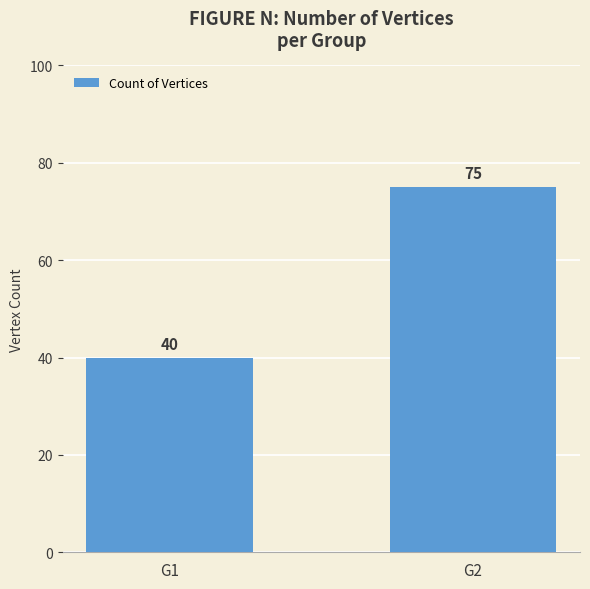

What is the difference between the values at G2 and G1?

35